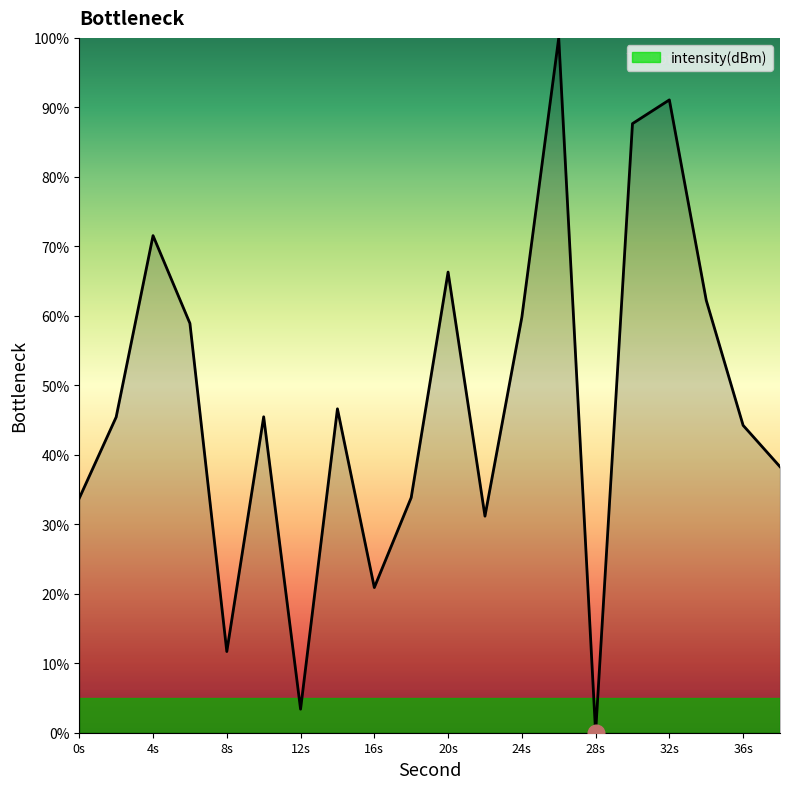

How many lines are shown in the chart?

1